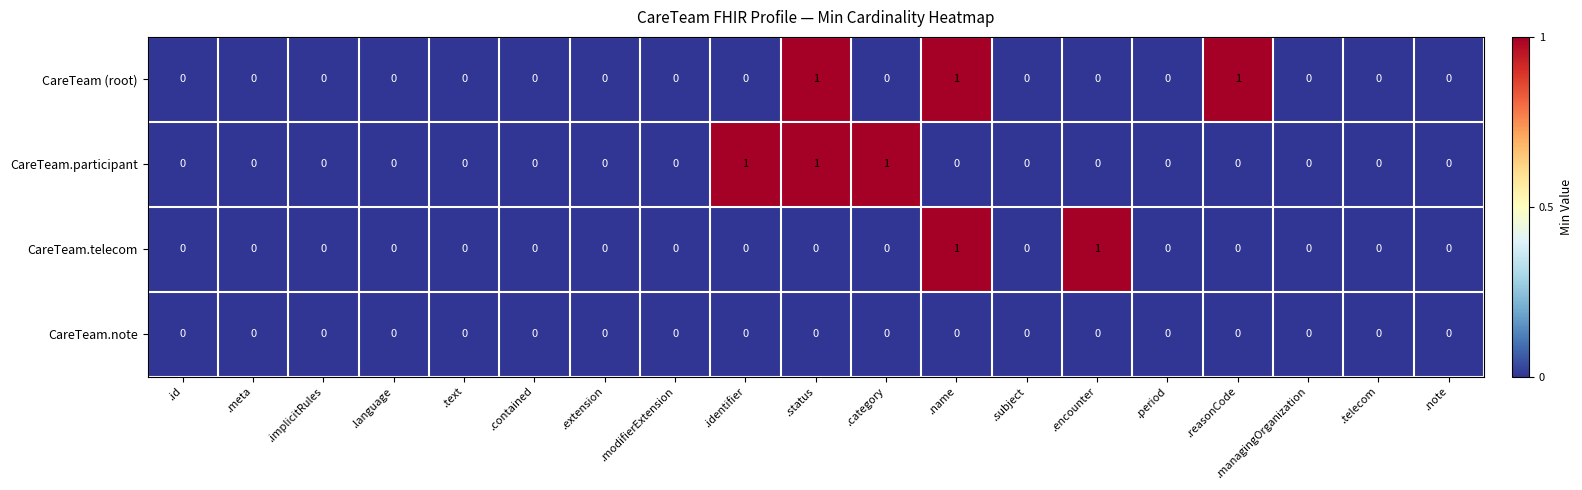

True or false: CareTeam.participant has a value of 0 at .id.

True